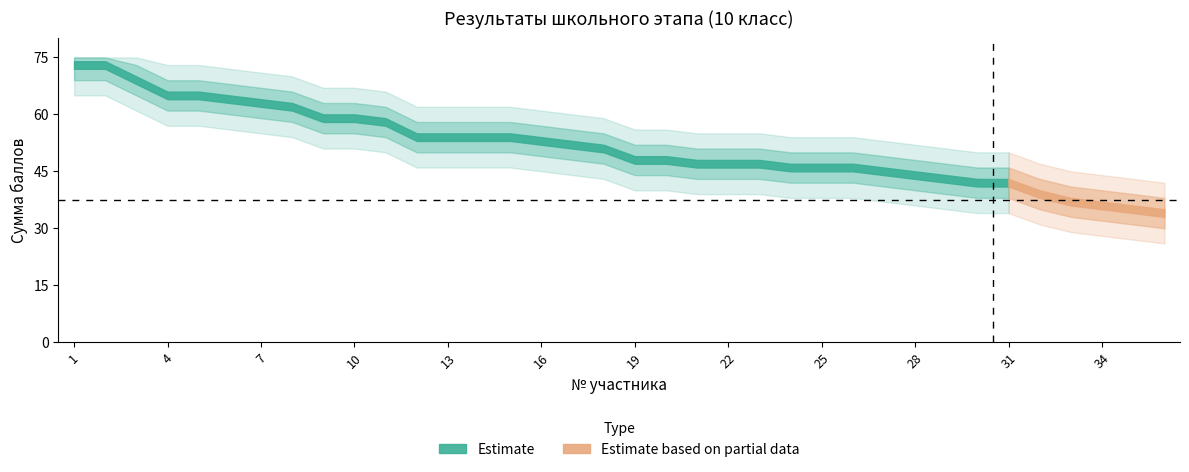

True or false: Класс has more than 2 points higher than both neighbors.

False